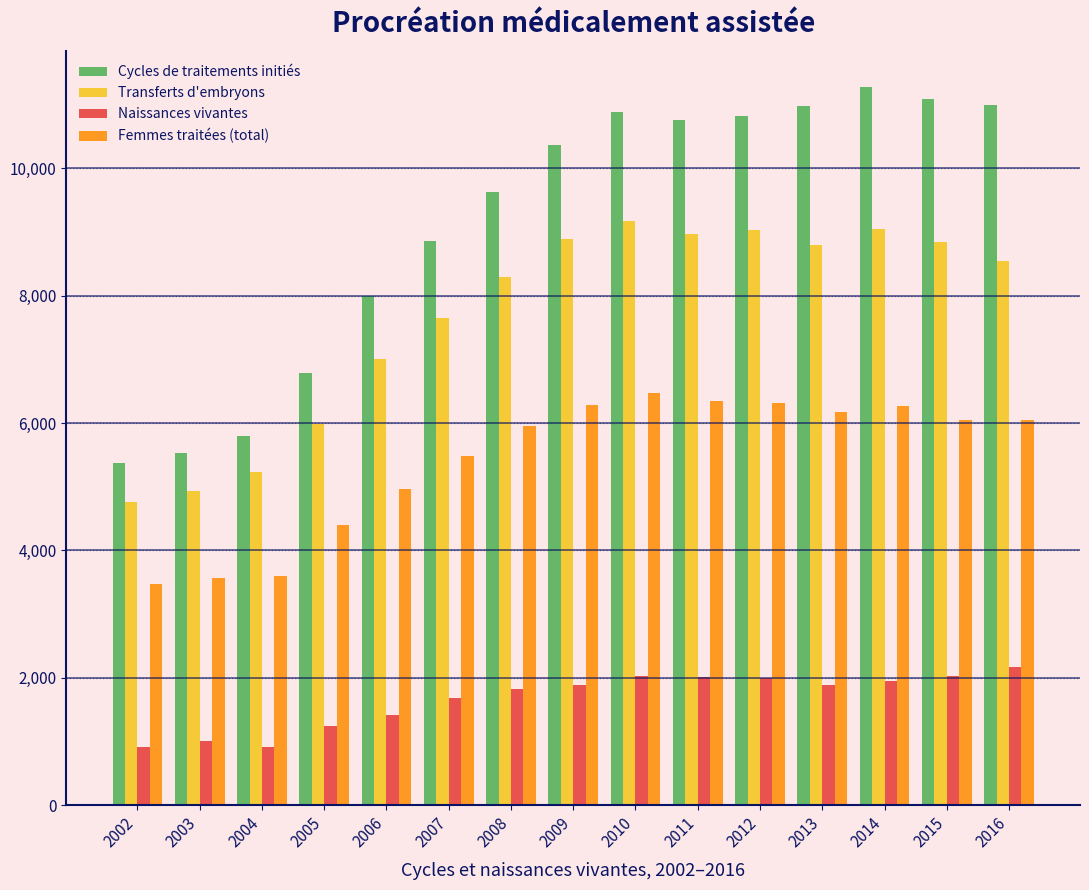

Is the value of Femmes traitées (total) at 2006 greater than the value of Naissances vivantes at 2013?

Yes